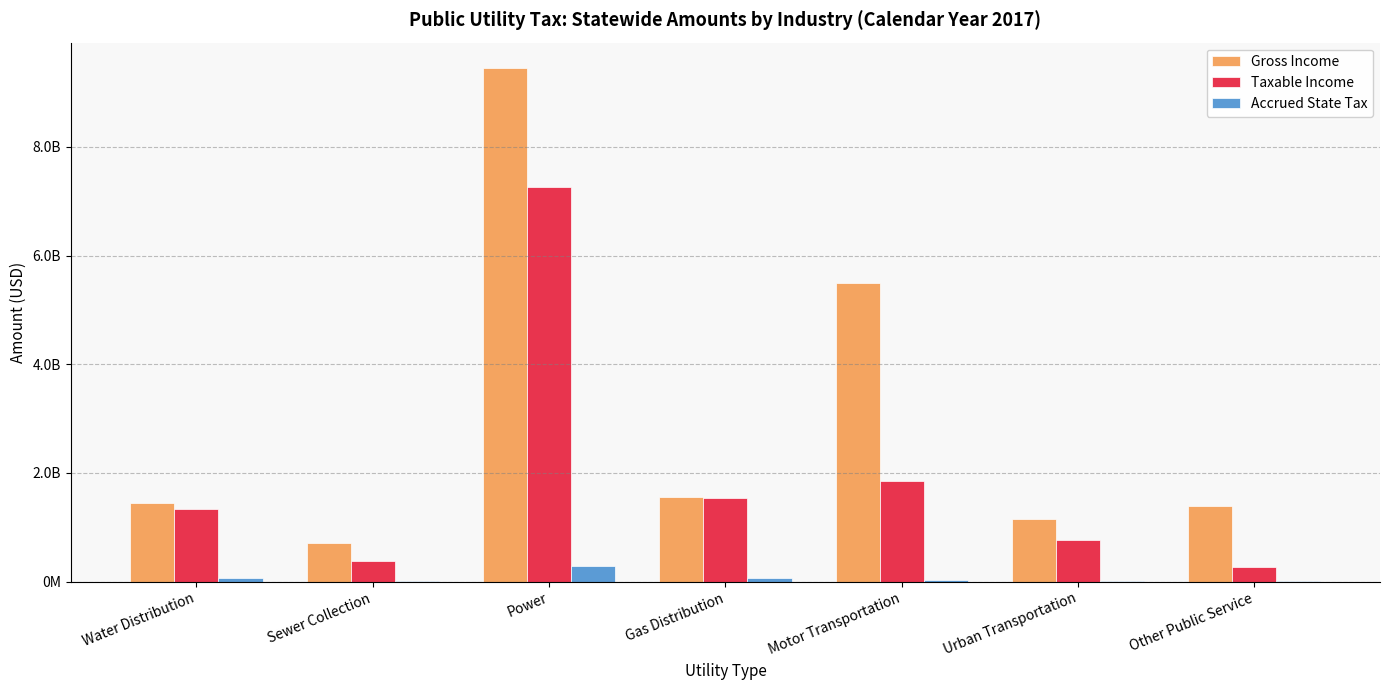

What value does the Accrued State Tax series have at Gas Distribution?

59365794